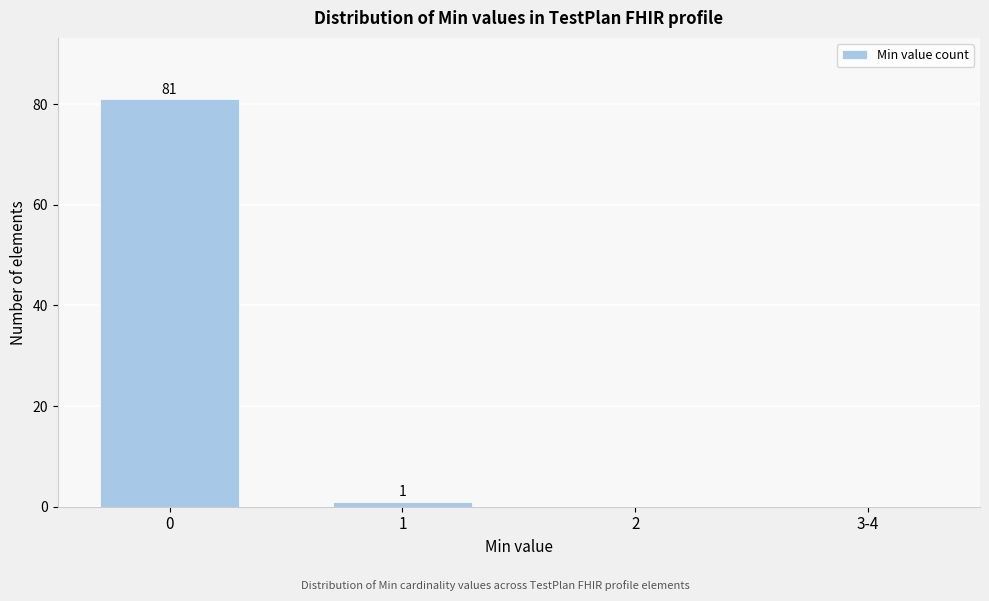

Reading left to right, transcribe all the data shown in this chart.

0=81	1=1	2=0	3-4=0